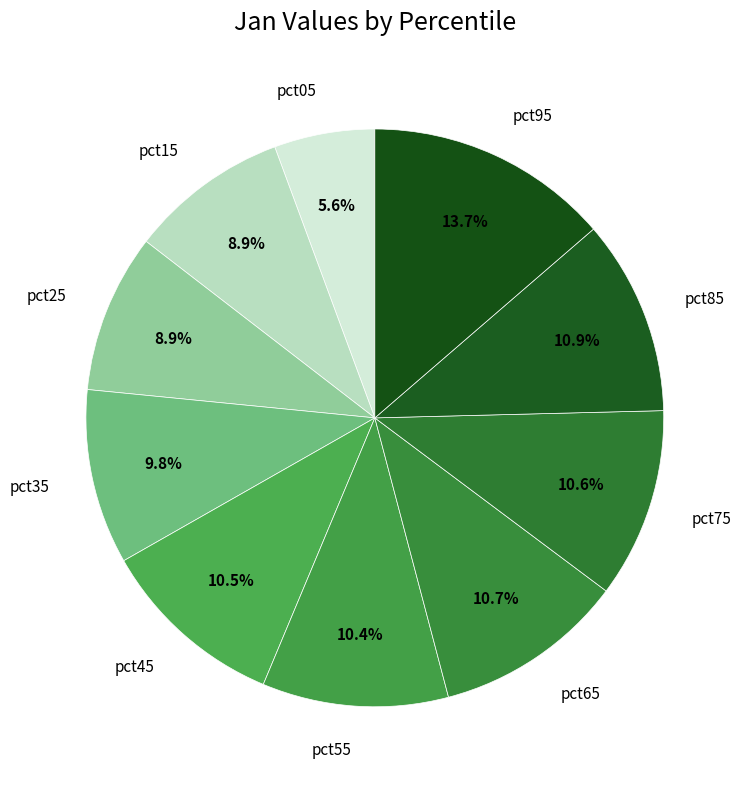

What is the largest slice in the pie chart?

pct95